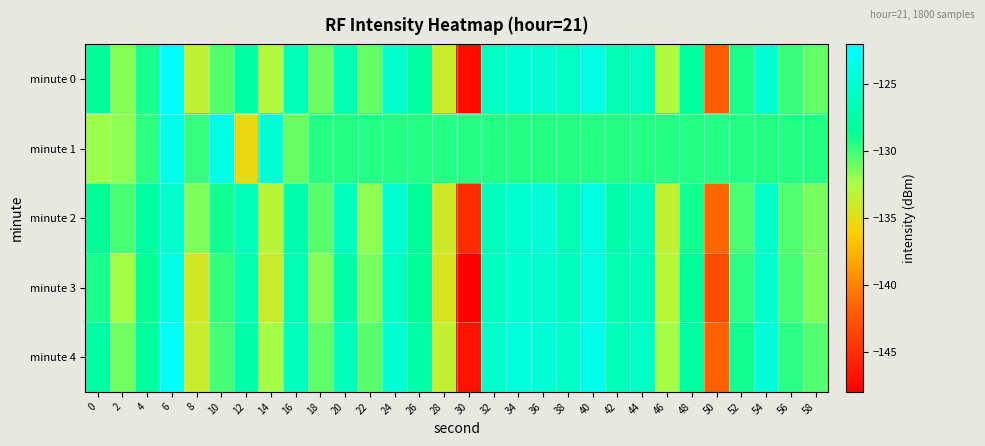

What is the total value across all series at 40?

-624.3